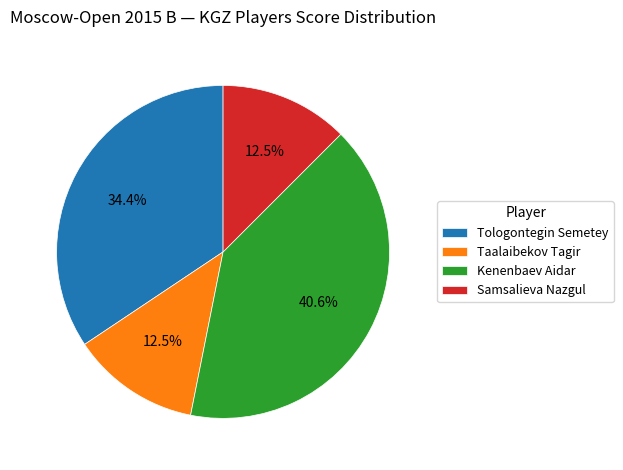

What percentage is NOT represented by Taalaibekov Tagir?

87.5%